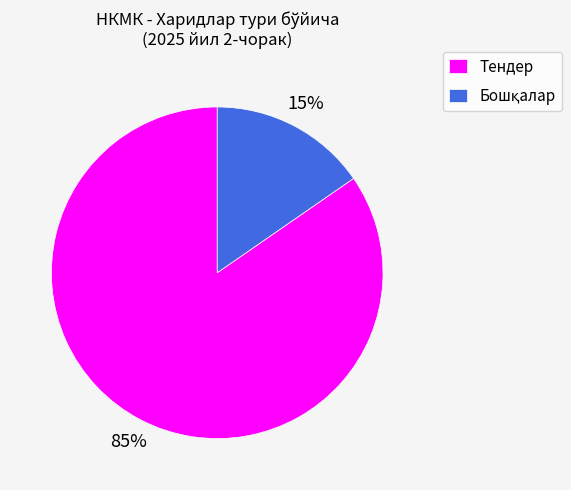

The Тендер slice represents 92% of the pie. True or false?

False